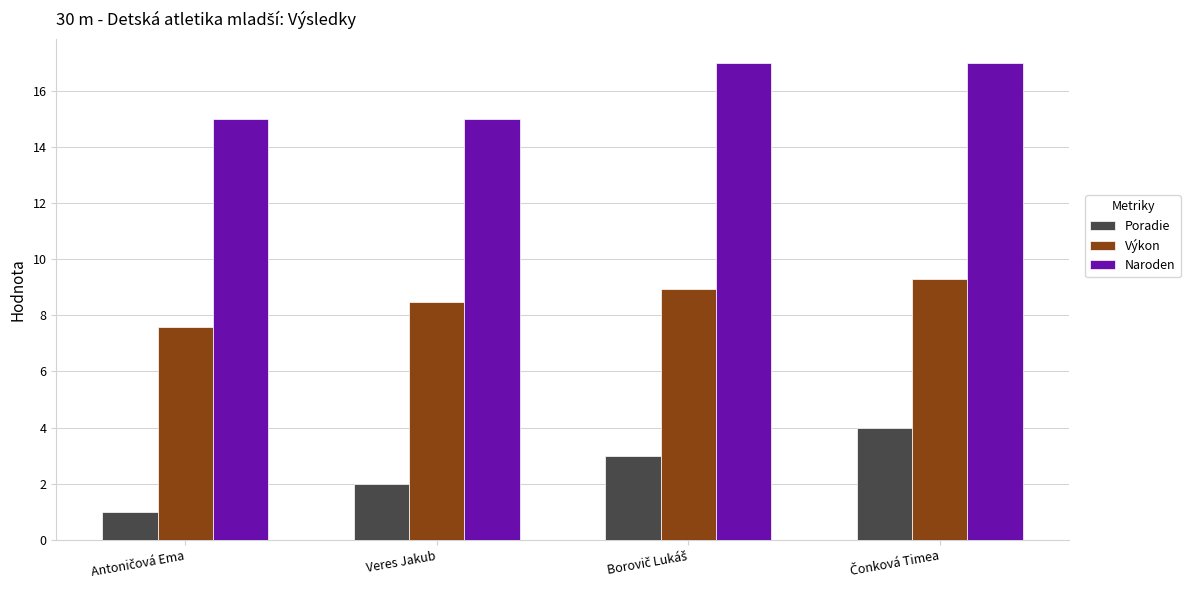

How many series are shown in this chart?

3